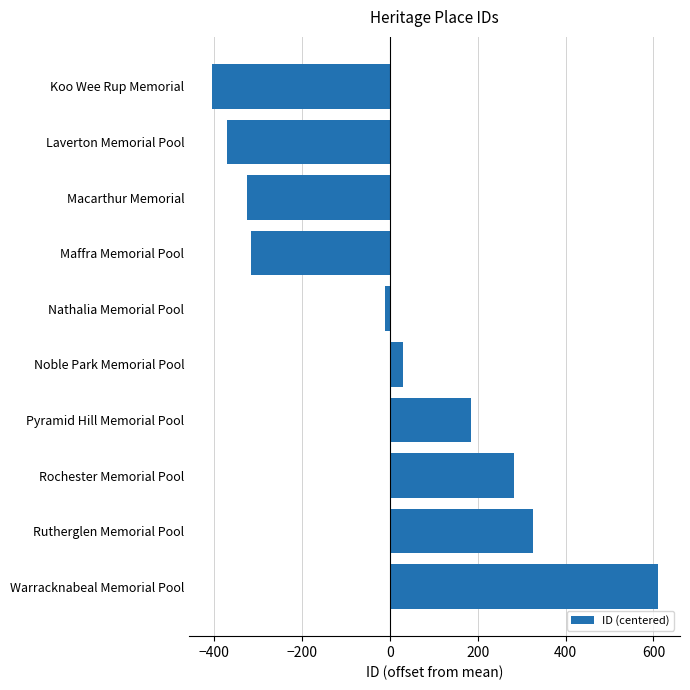

What is the maximum value shown in the chart?

609.6